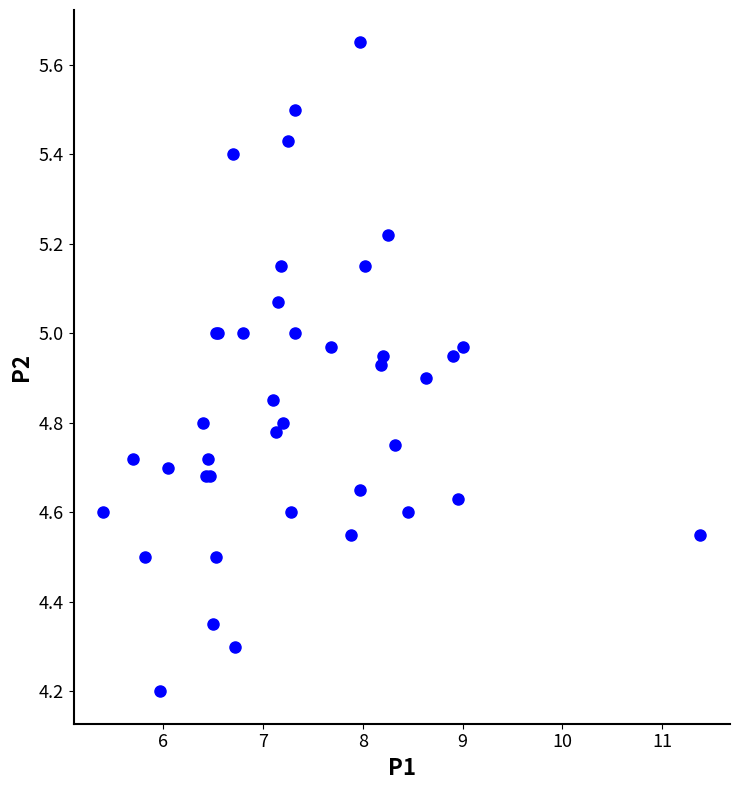

What Y value in the scatter plot is closest to 4?

4.2